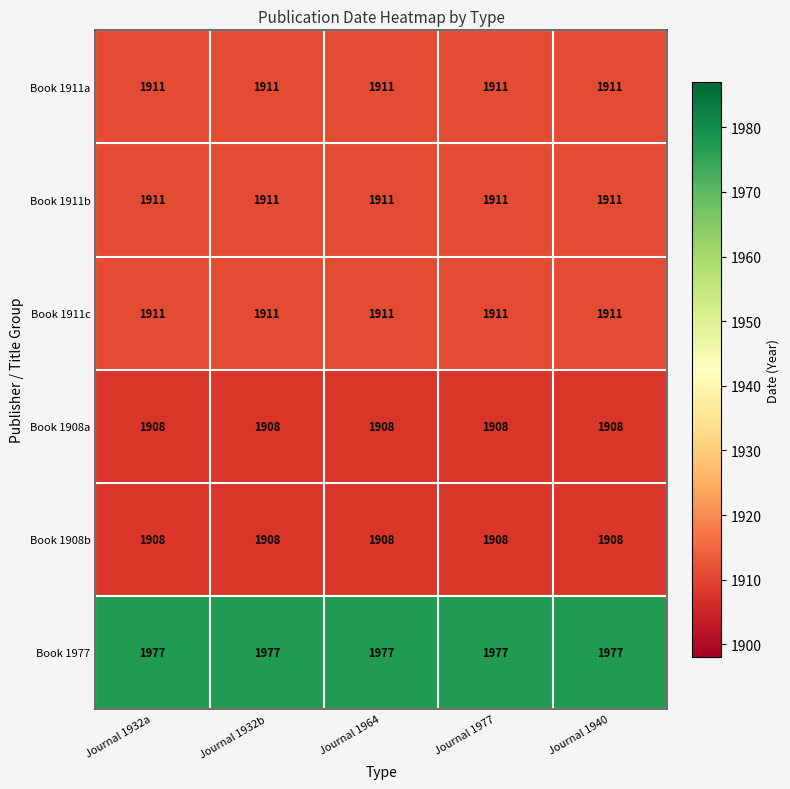

What is the maximum value for Book 1977?

1977